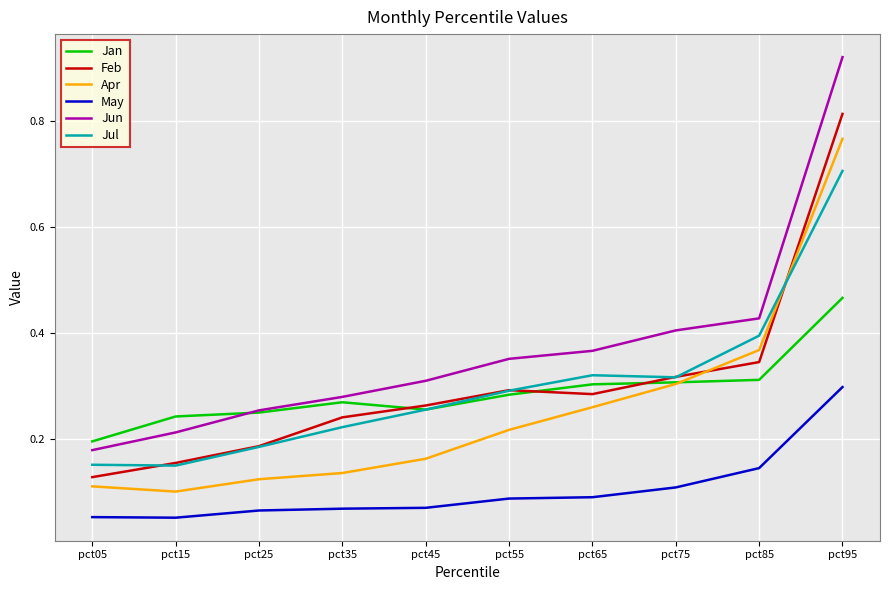

Which series ends up on top after the final intersection of Jan and Apr?

Apr